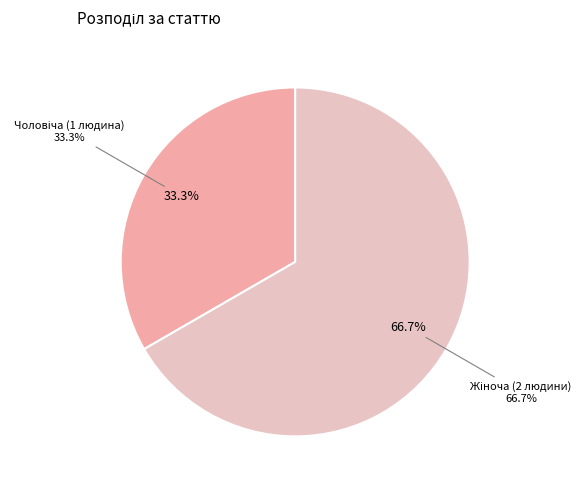

Which category has the biggest portion of the pie?

Жіноча